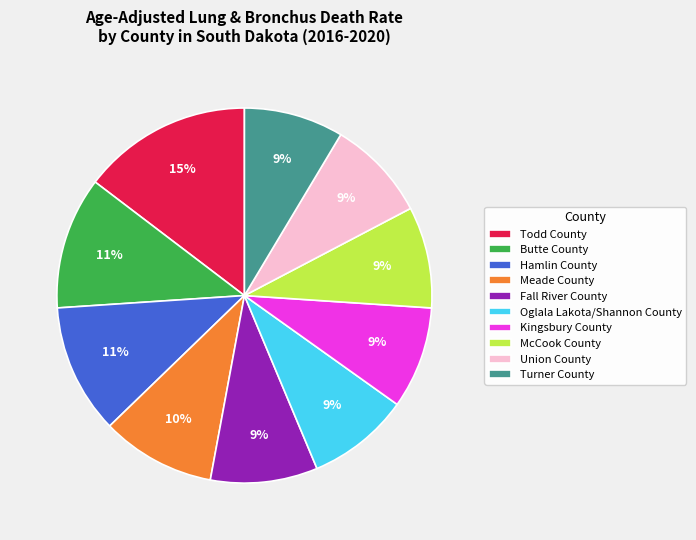

Do Union County and Todd County together represent more than half of the pie?

No